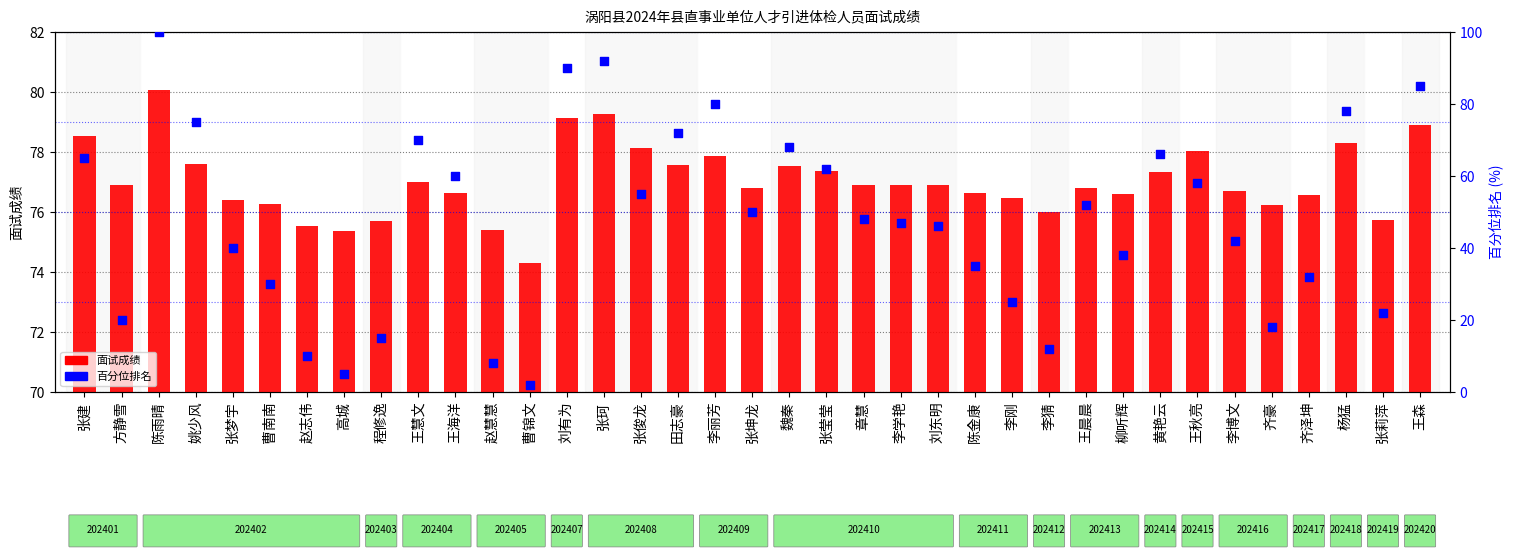

Which series has the widest spread of Y values?

百分位排名